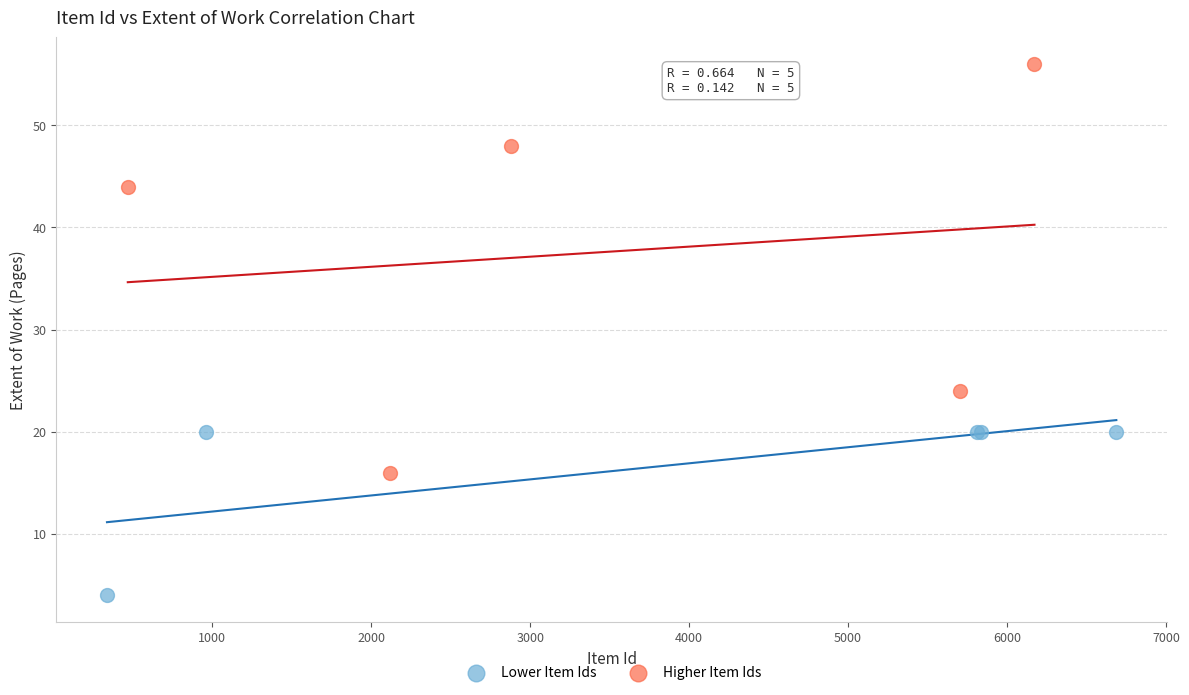

Which series has the largest Y range (max minus min)?

Higher Item Ids